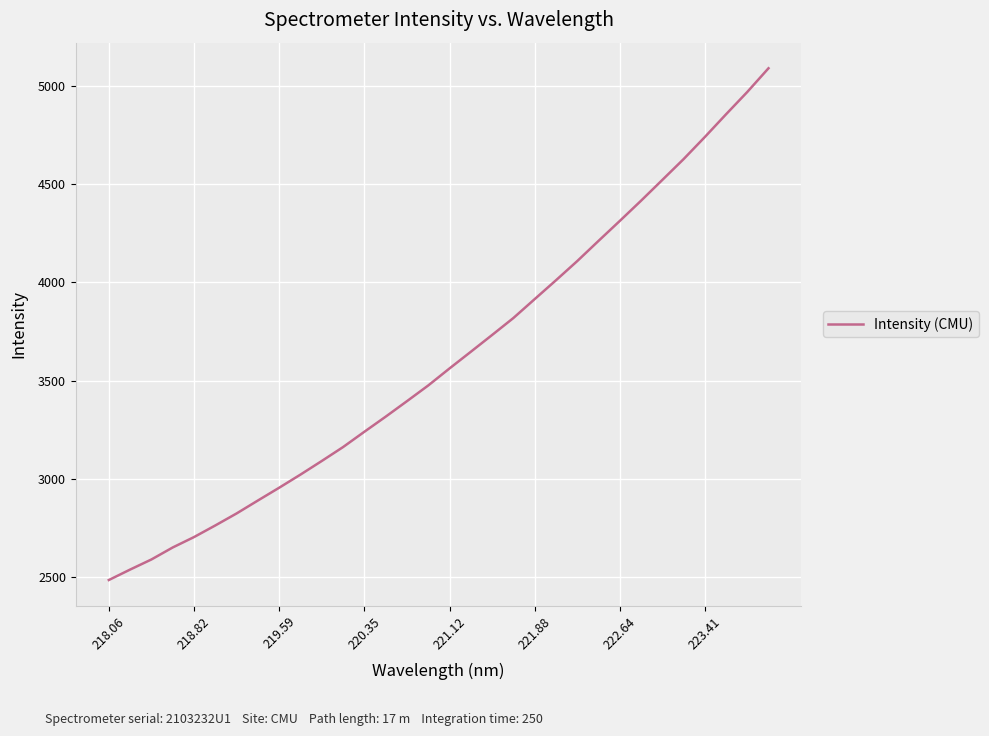

Is this an area chart (filled region under the line)?

No